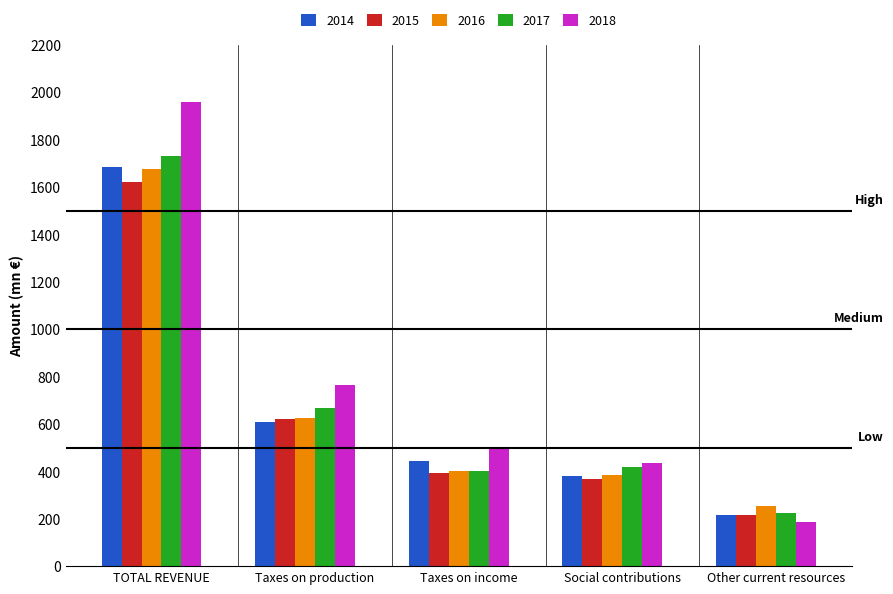

True or false: 2014 has a value of 216.0 at Other current resources.

True